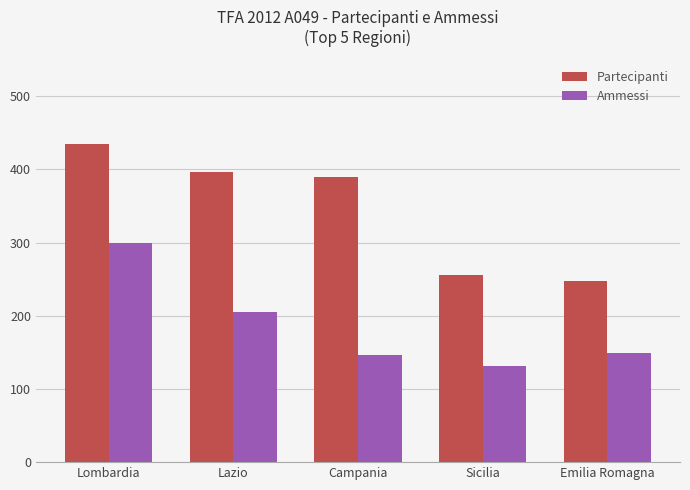

Which series changed the most between Lazio and Sicilia?

Partecipanti